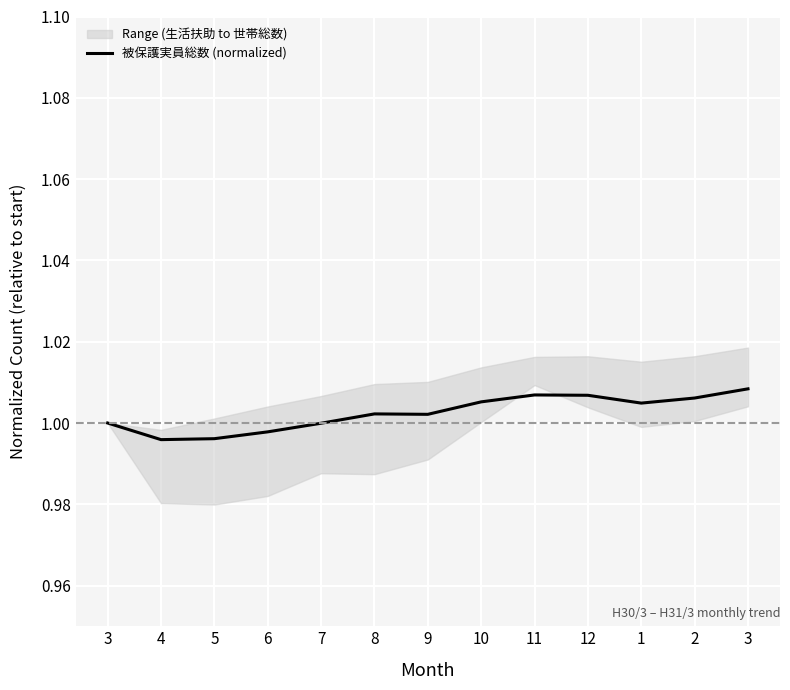

The chart shows a value of 0.4 at 3. True or false?

False